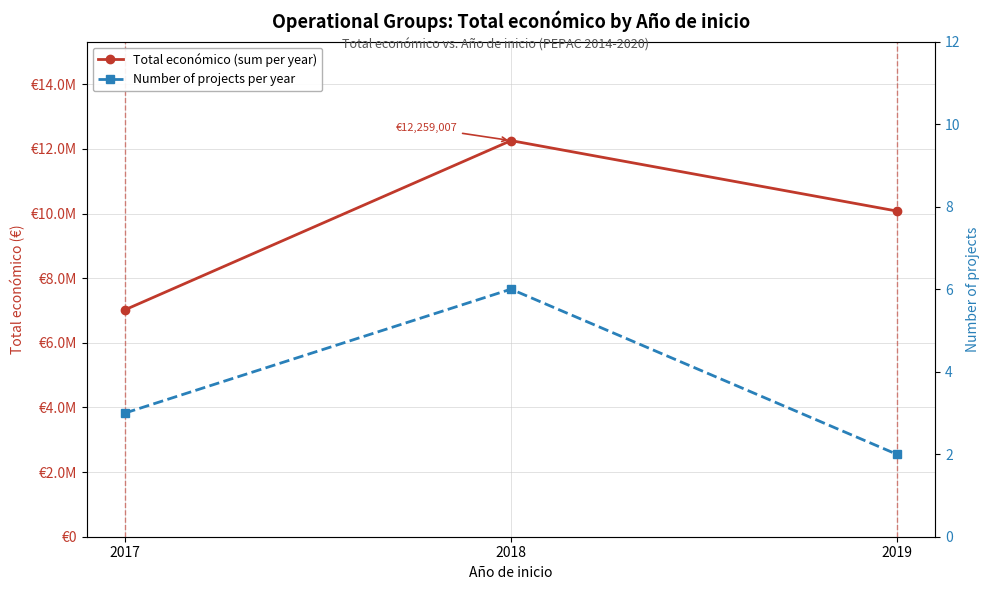

What is the total value across all series at 2019?

10080123